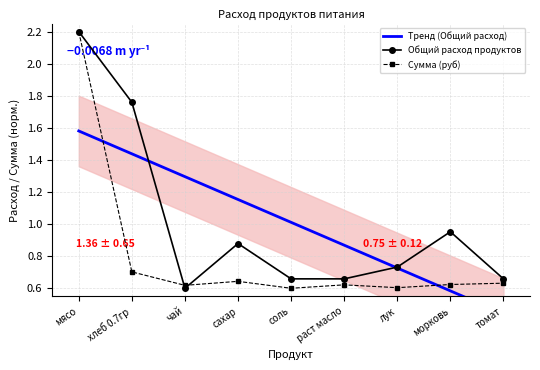

What is the sum of the Сумма (руб) values at томат and лук?

1.2